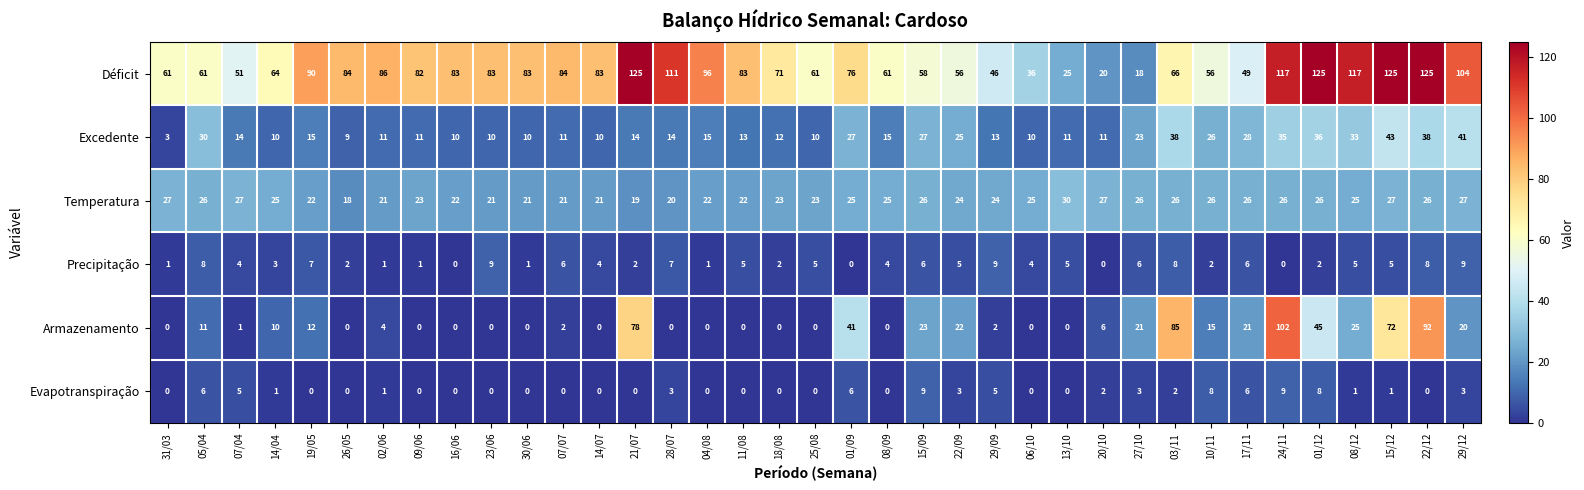

What is the difference between the highest and lowest values at 11/08?

83